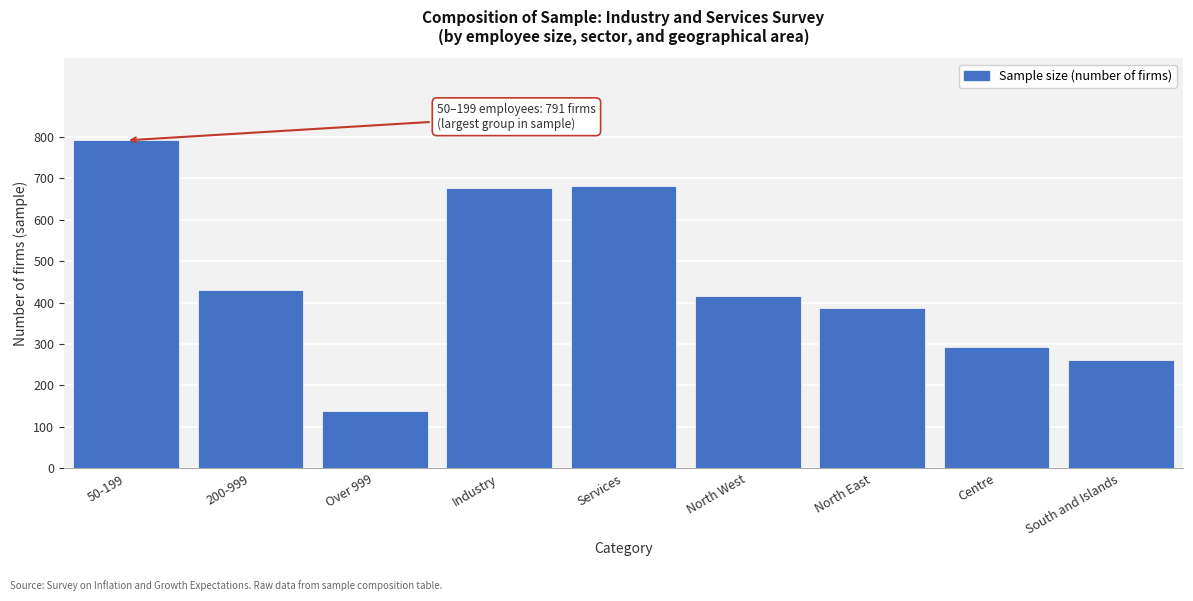

Reading right to left, transcribe all the data shown in this chart.

262	294	387	416	682	677	138	430	791